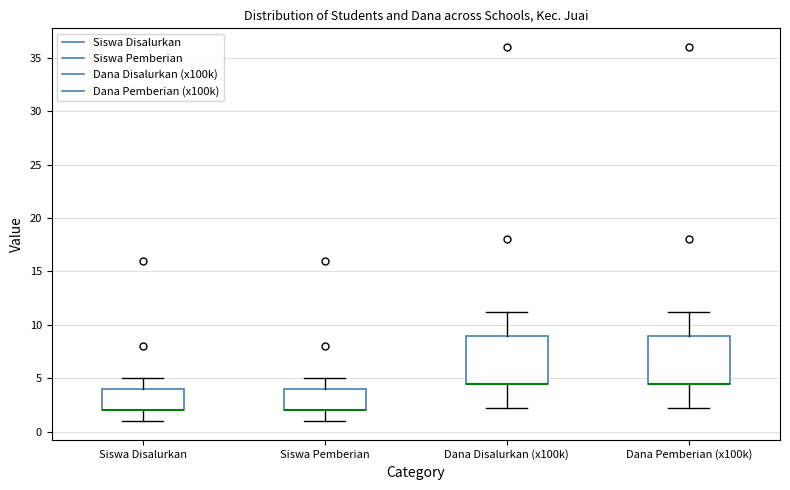

Reading left to right, transcribe this box plot: for each box, give where its median line is, the range the box spans, and where its two whiskers end, as read against the y-axis. The values are not printed on the chart, so give them approximately, as read against the axis.

Siswa Disalurkan: median 2.0 (drawn on the box's lower edge), box 2.0 to 4.0, whiskers 1.0 to 5.0
Siswa Pemberian: median 2.0 (drawn on the box's lower edge), box 2.0 to 4.0, whiskers 1.0 to 5.0
Dana Disalurkan (x100k): median 4.5 (drawn on the box's lower edge), box 4.5 to 9.0, whiskers 2.5 to 11.5
Dana Pemberian (x100k): median 4.5 (drawn on the box's lower edge), box 4.5 to 9.0, whiskers 2.5 to 11.5